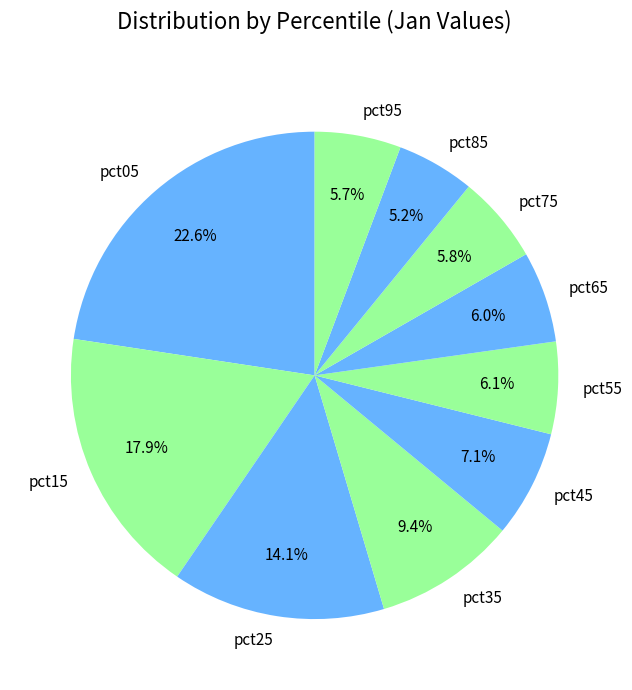

Is it true that pct85 is 1% of the pie?

False